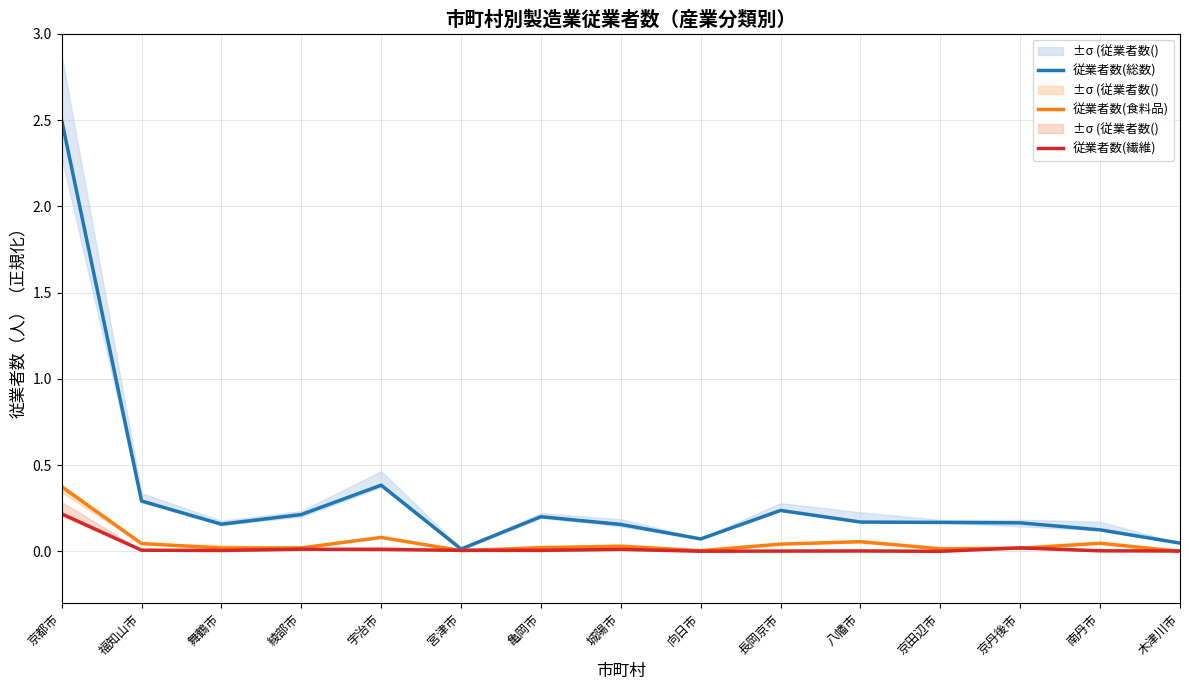

Is it true that 従業者数(食料品) equals 0.4 at 京都市?

True